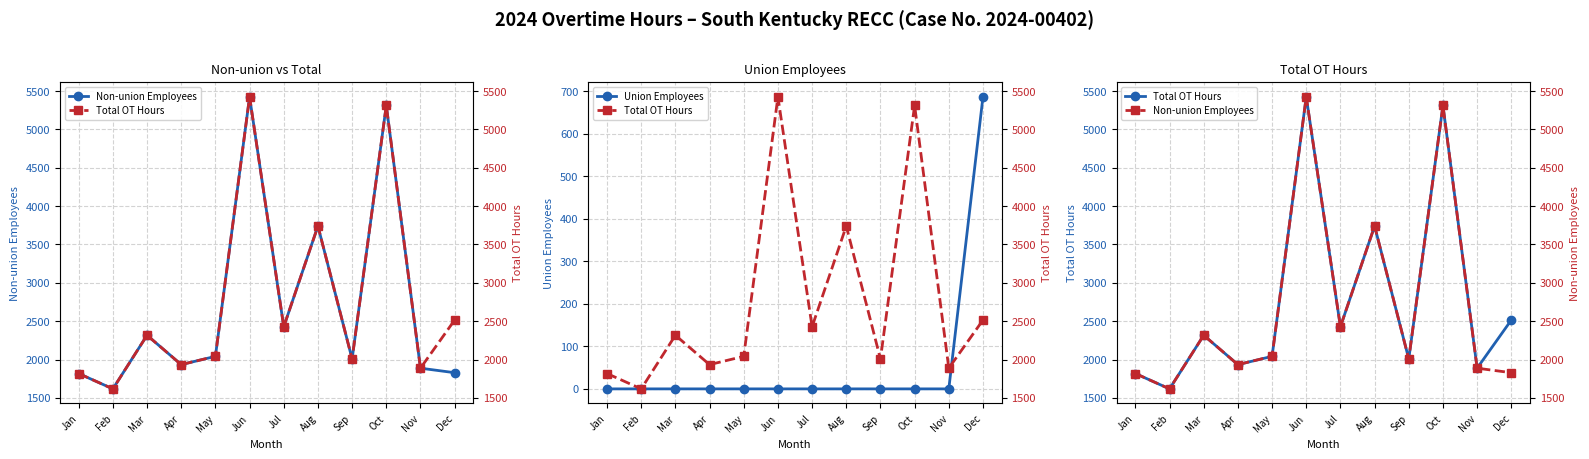

How many interior local peaks does the Non-union Employees series have?

4